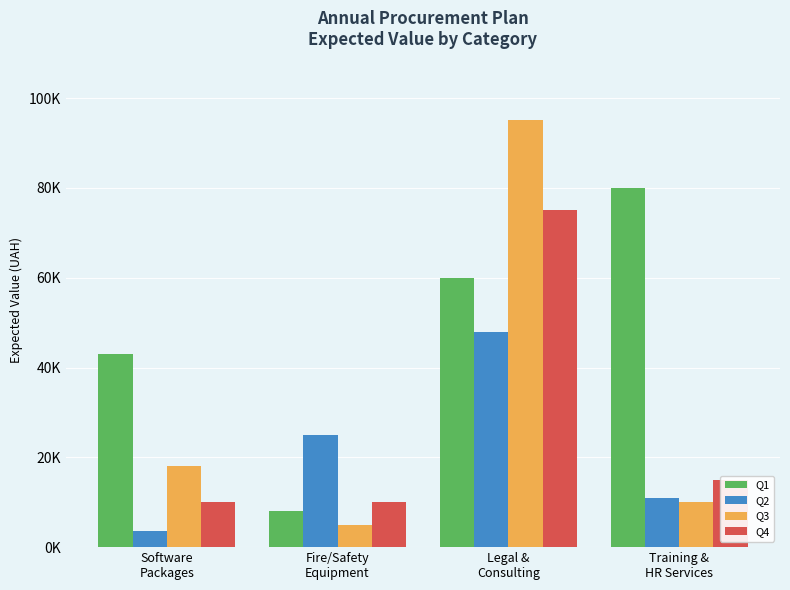

What is the difference between the highest and lowest values at Training &
HR Services?

70000